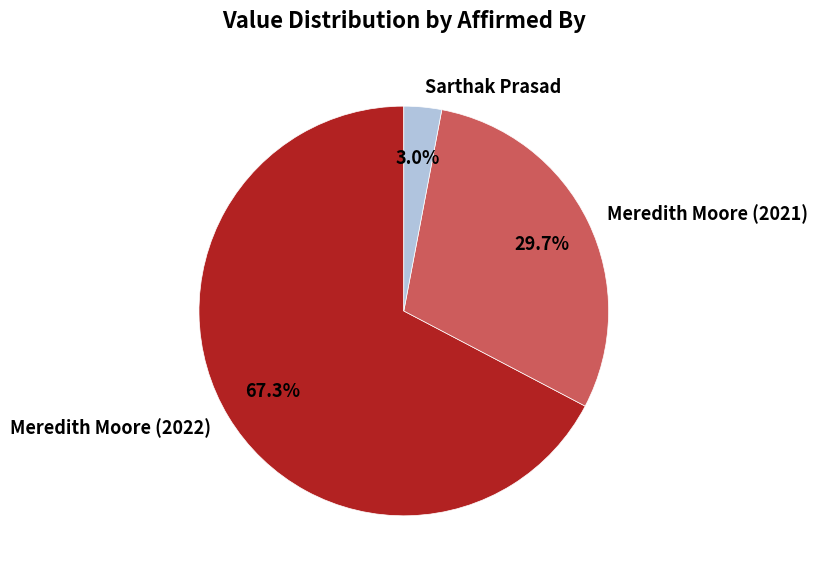

Which has a higher value, Meredith Moore (2021) or Meredith Moore (2022)?

Meredith Moore (2022)